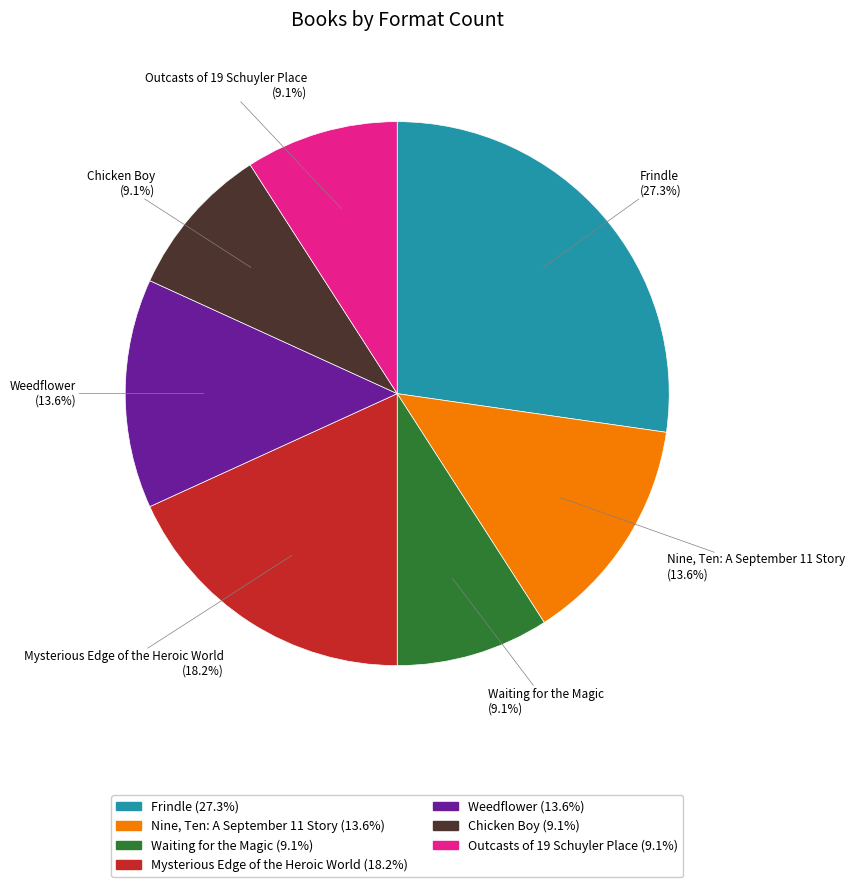

Which slice is the largest?

Frindle